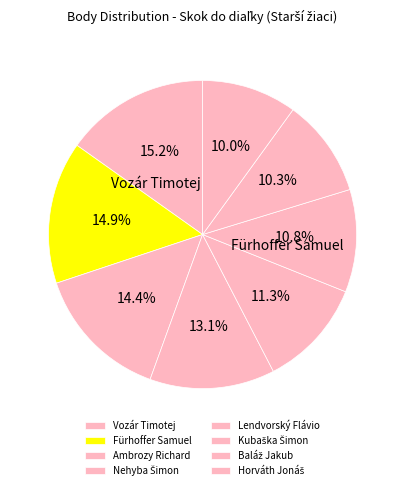

To the nearest percent, what portion does Nehyba Šimon represent?

13%